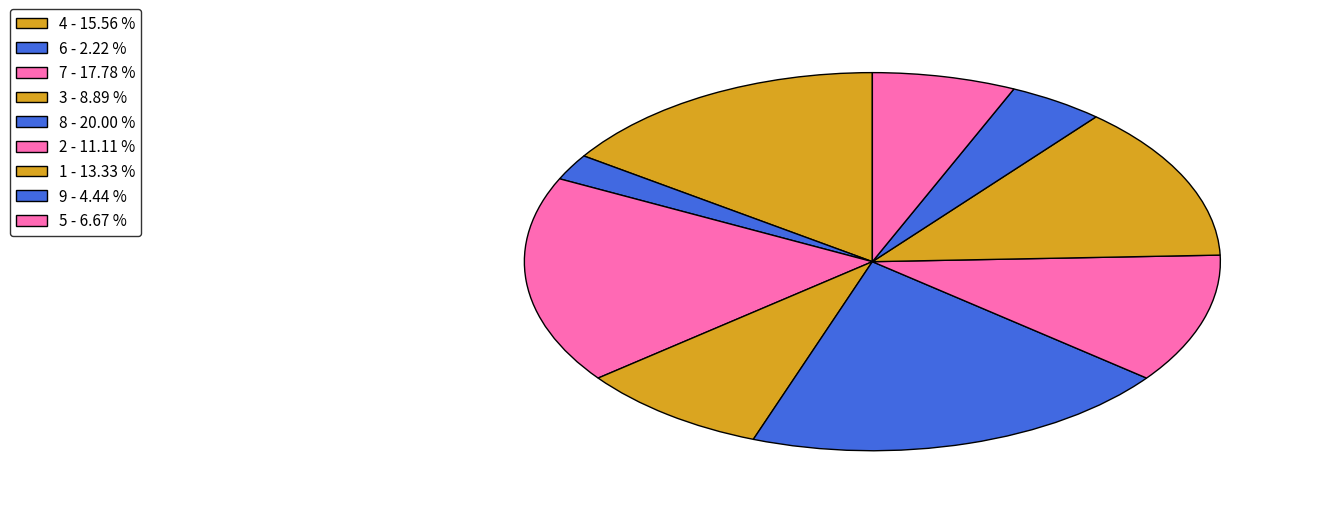

Approximately how many times larger is the value at 9 compared to 6?

2.0